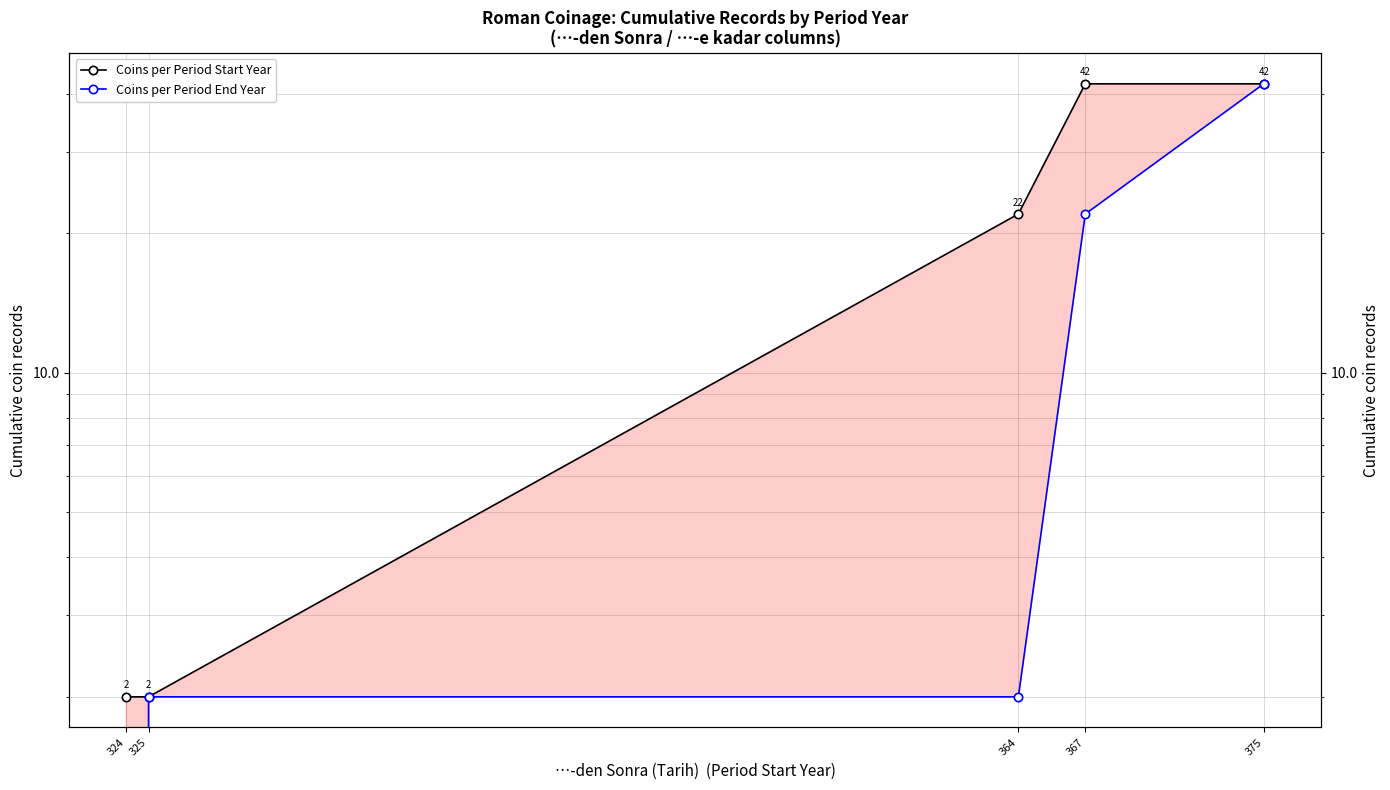

Which series has the largest total across all categories?

Coins per Period Start Year